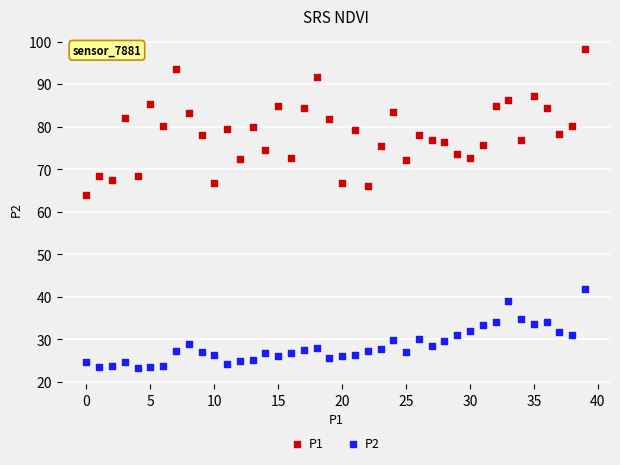

Which series has the largest Y range (max minus min)?

P1